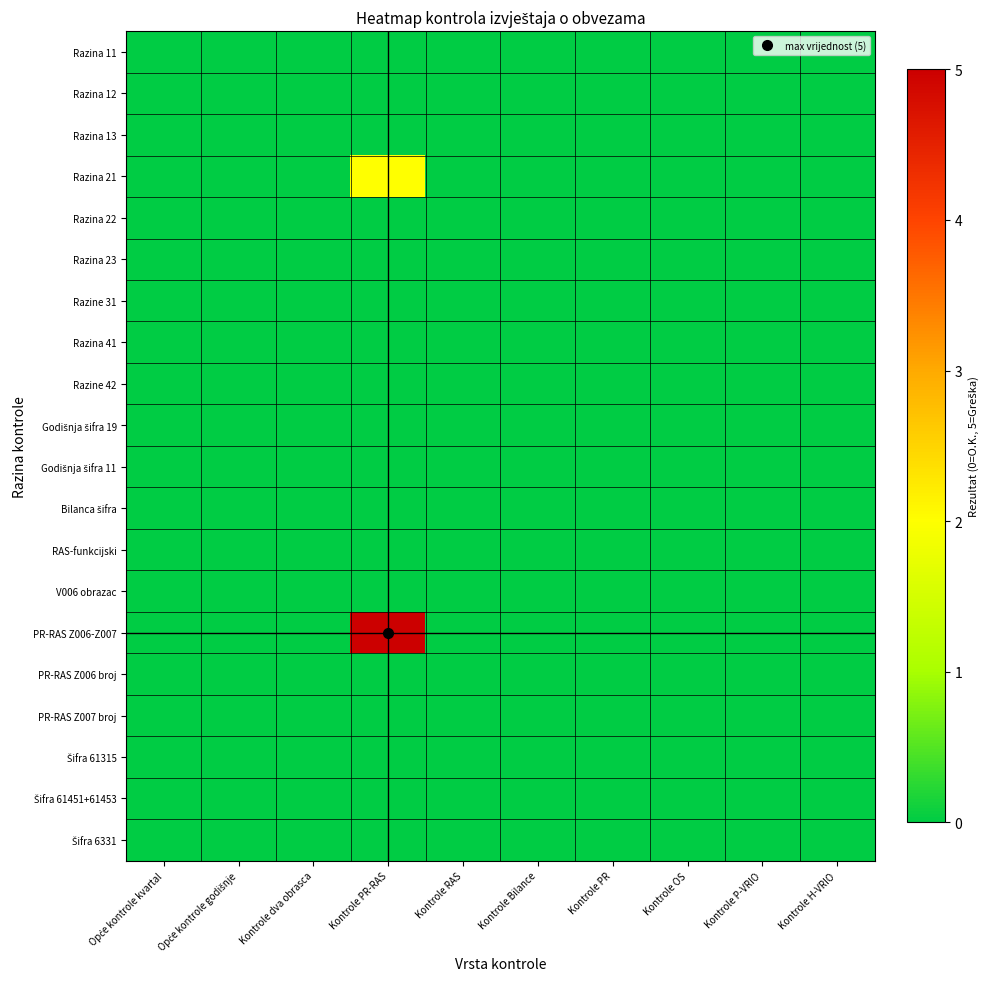

Which label corresponds to the largest value in the chart?

Kontrole PR-RAS